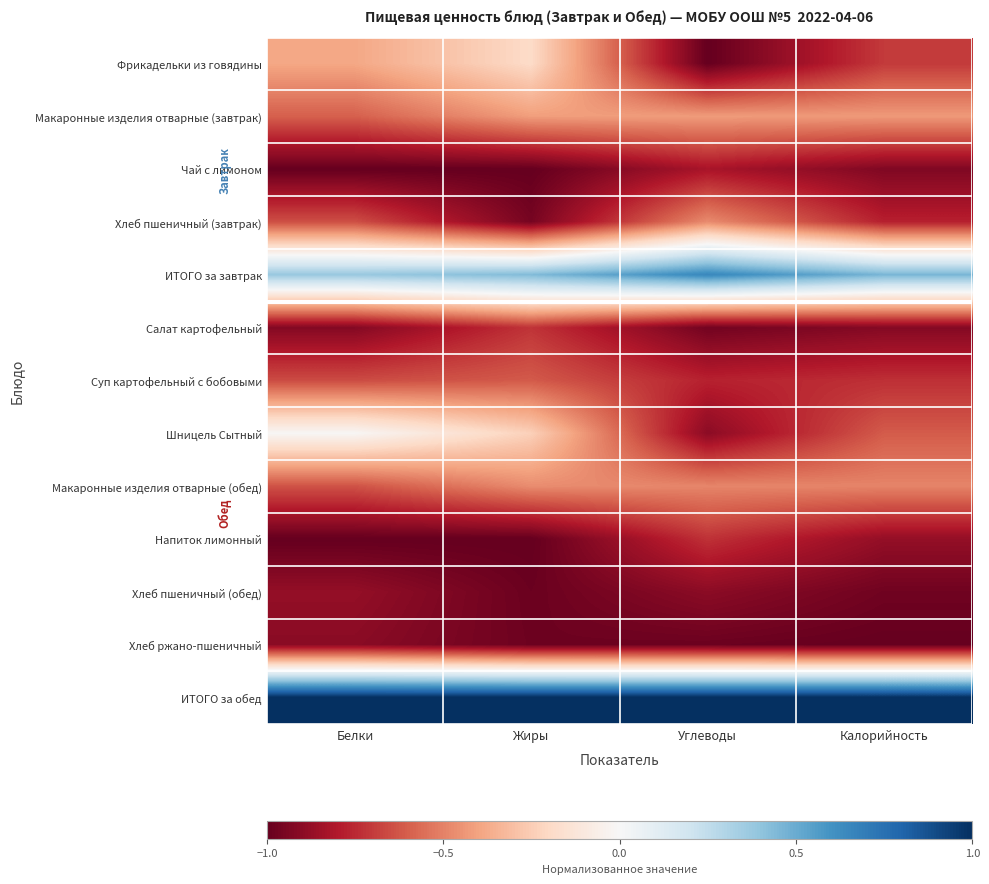

How many categories are shown in the chart?

4